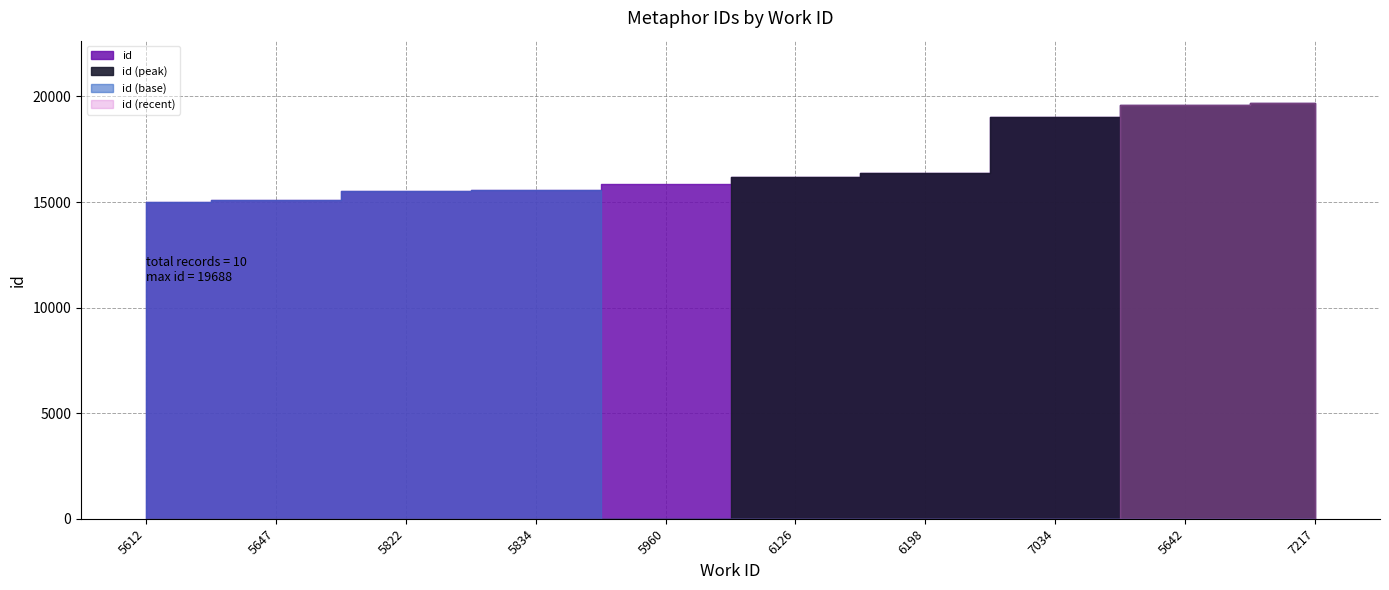

What is the difference between the maximum and minimum values?

4693